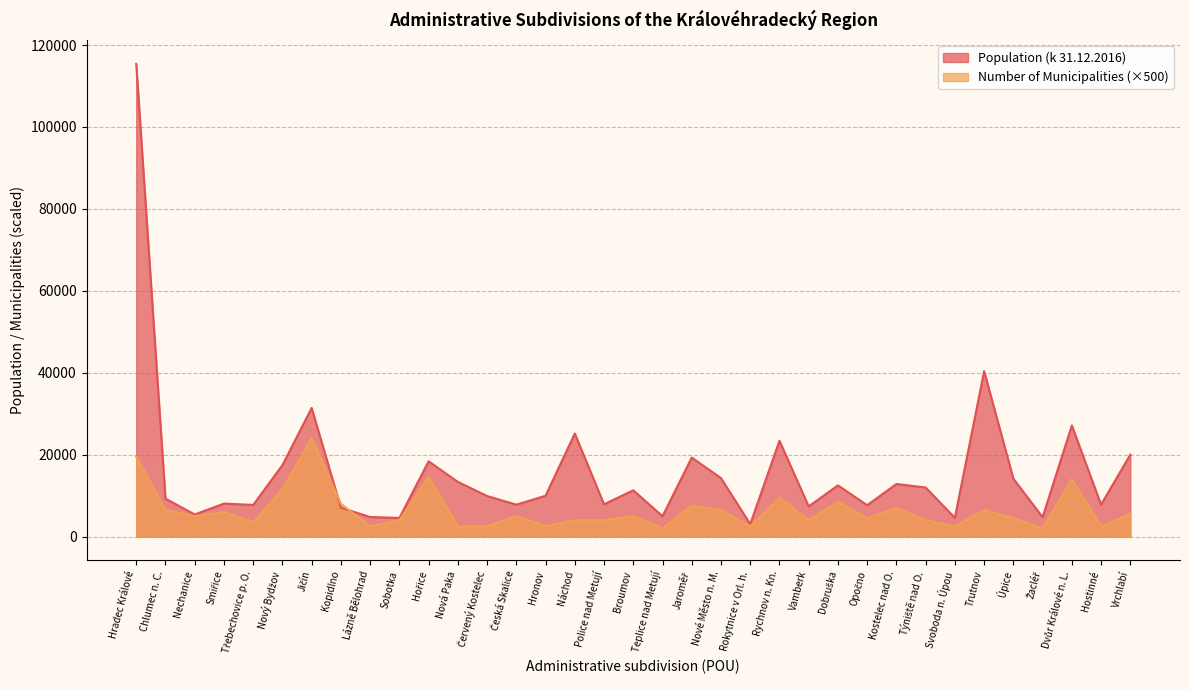

At how many categories does at least one series exceed 20854?

6